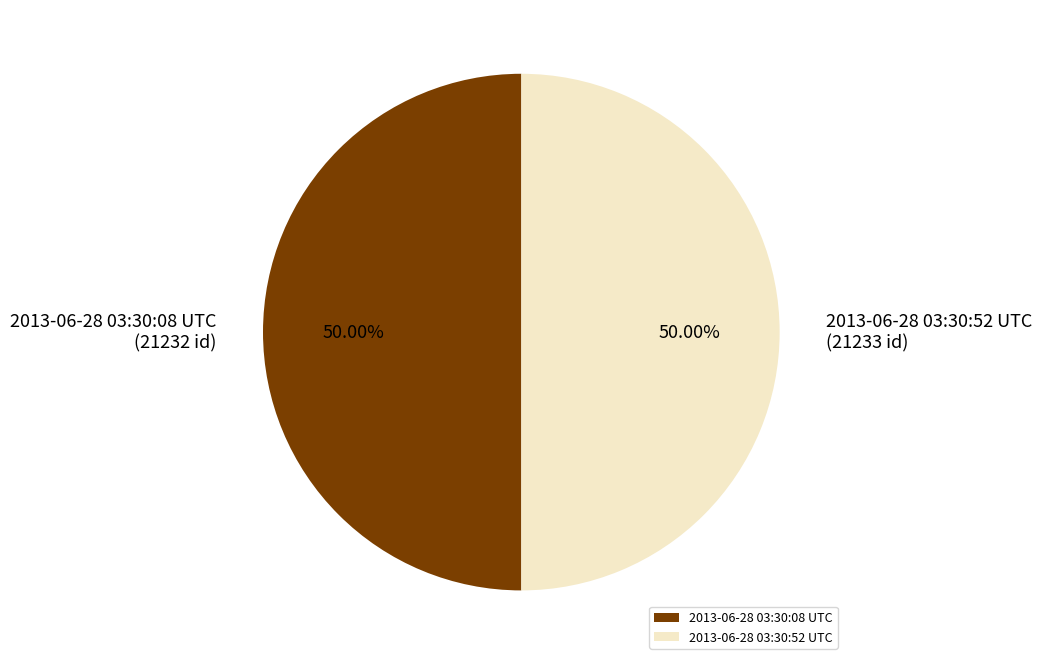

What portion of the pie excludes 2013-06-28 03:30:08 UTC?

50.0%